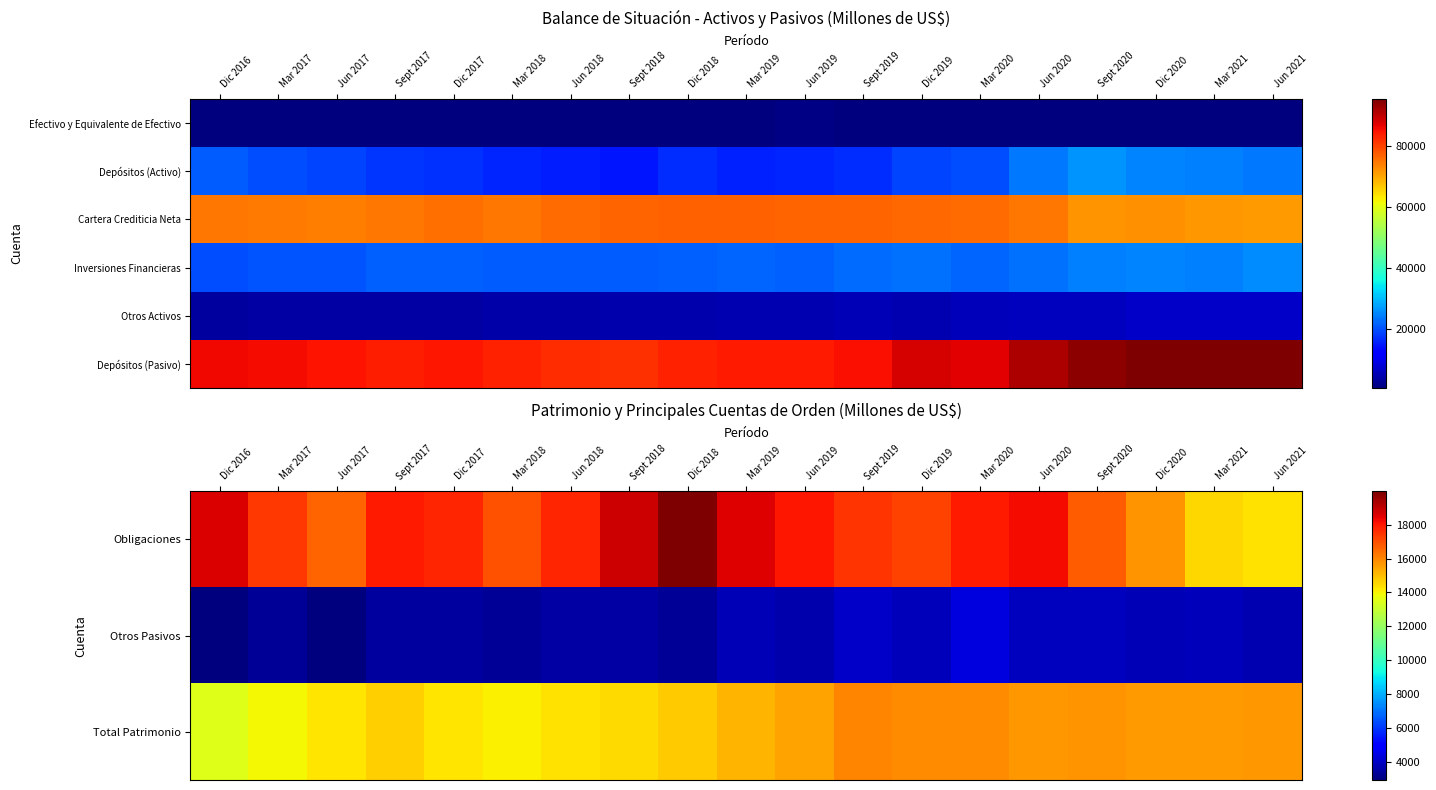

What is the maximum value shown in the chart?

95300.5